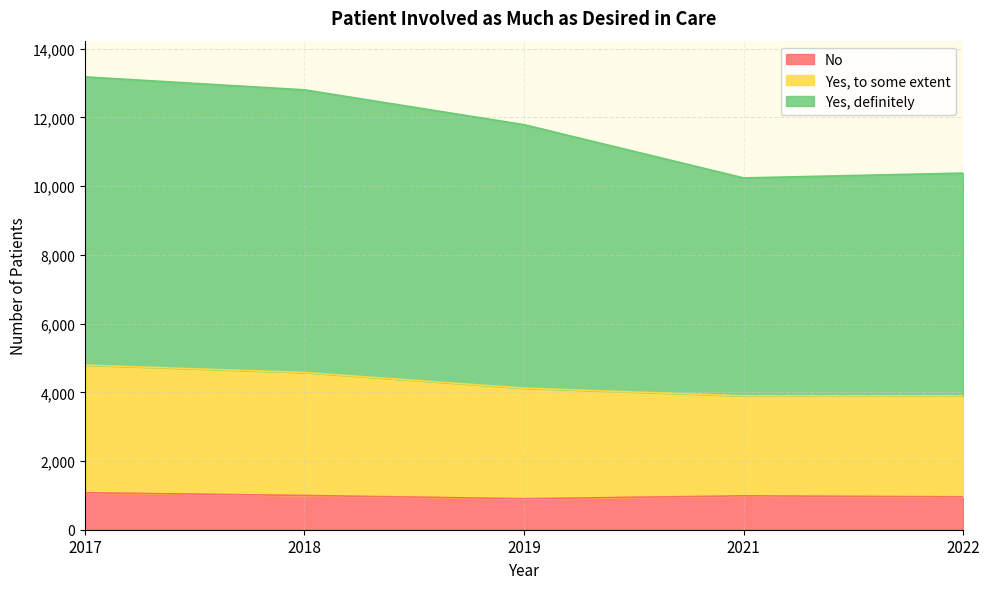

True or false: No and Yes, to some extent intersect in this chart.

False